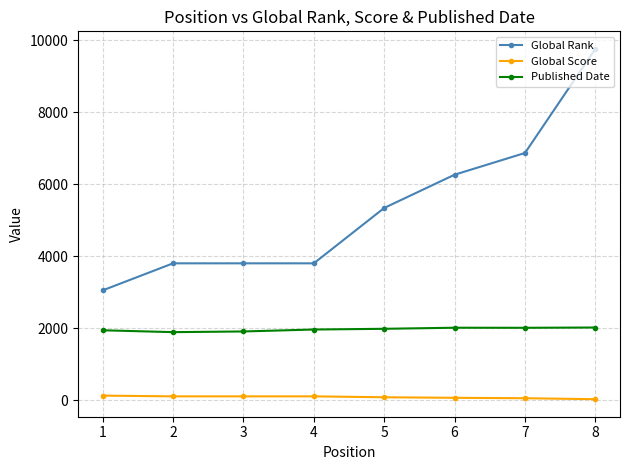

Between 2 and 7, which series saw the biggest shift?

Global Rank